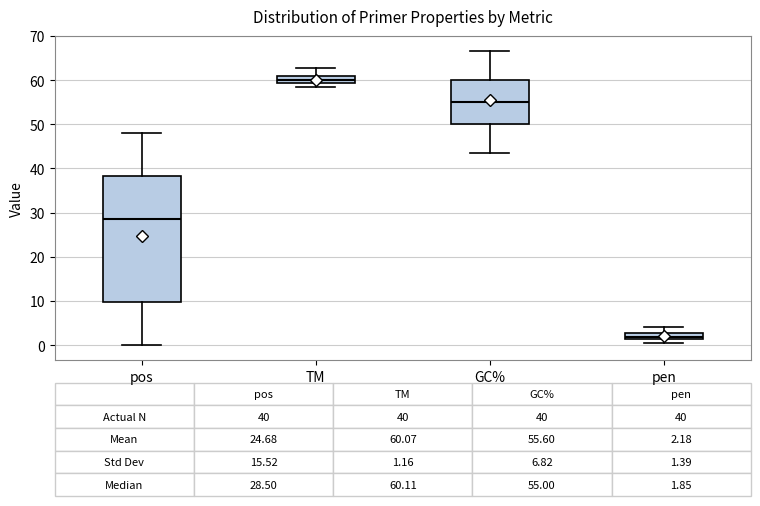

Which box's median line is the lowest?

pen